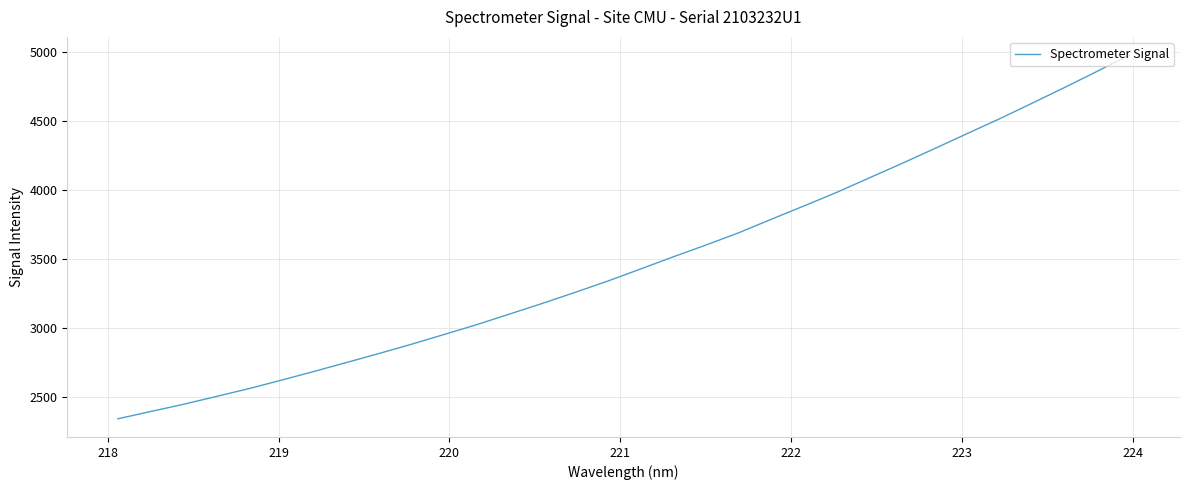

True or false: there are more than 0 points higher than both neighbors.

False